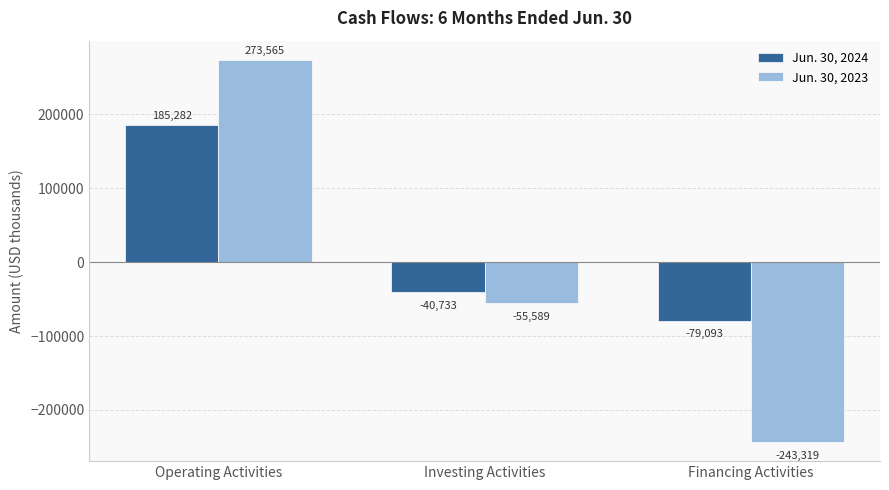

What is the sum of all Jun. 30, 2024 values?

65456